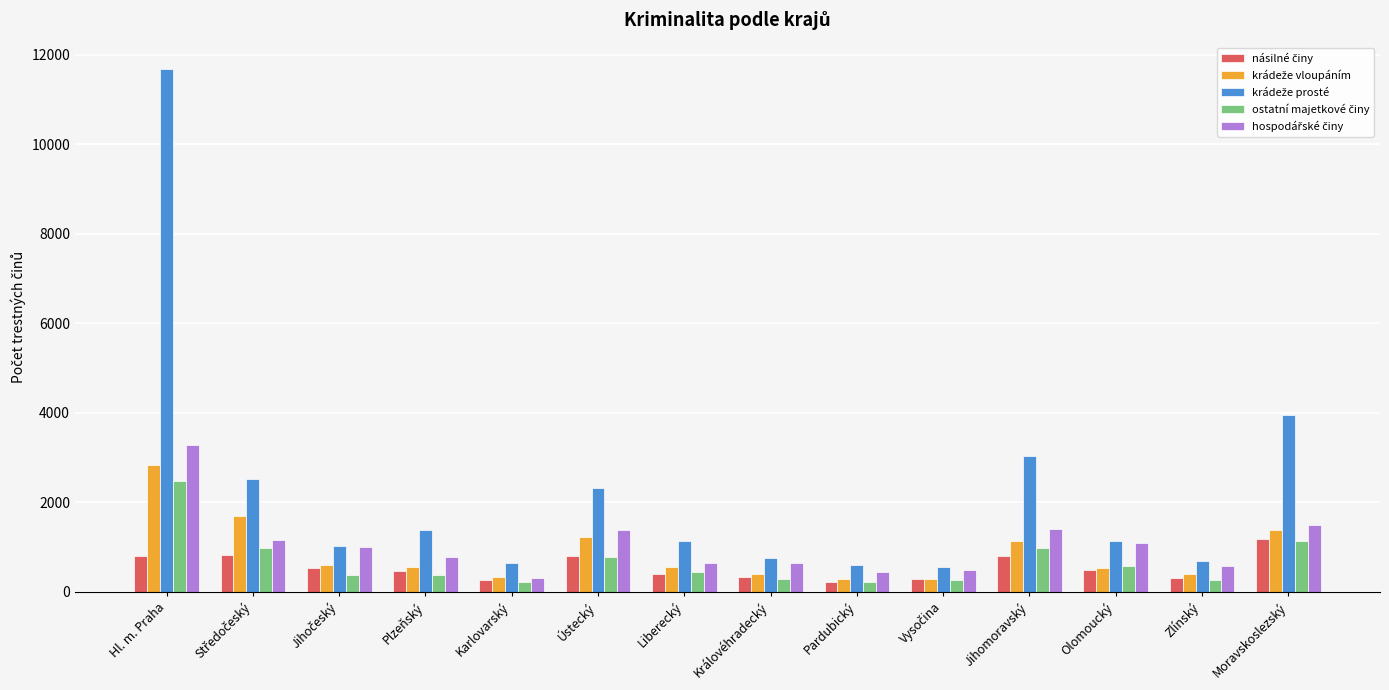

What is the greatest value displayed?

11684